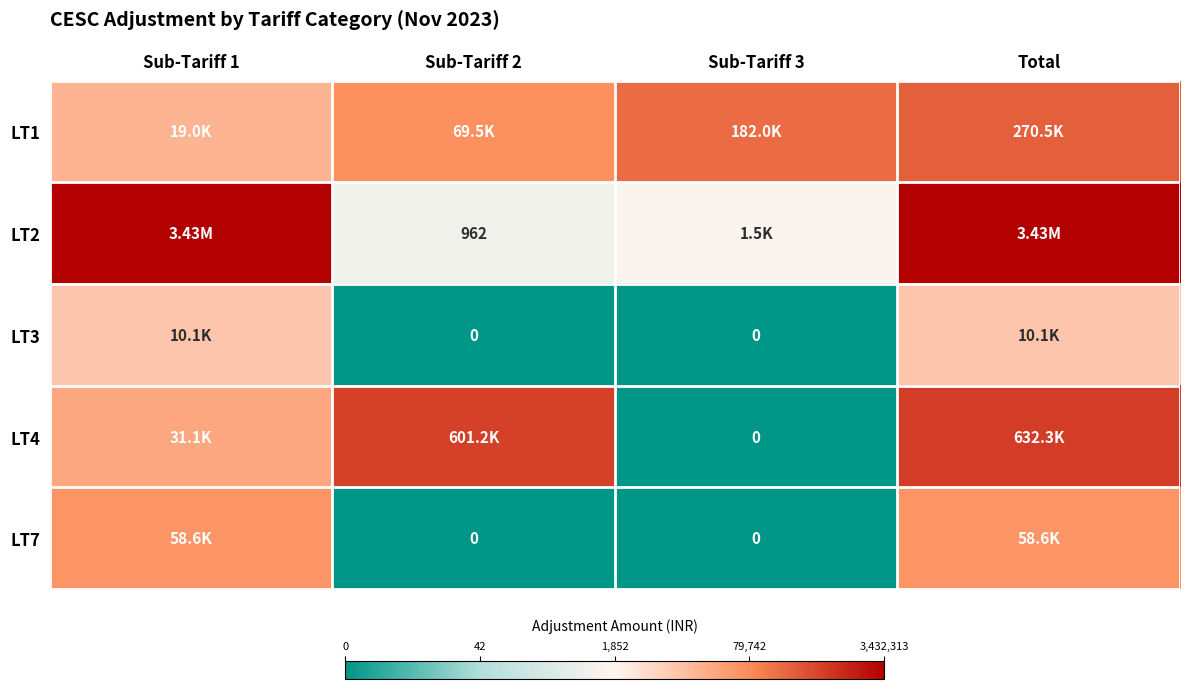

Count the number of categories in the chart.

4